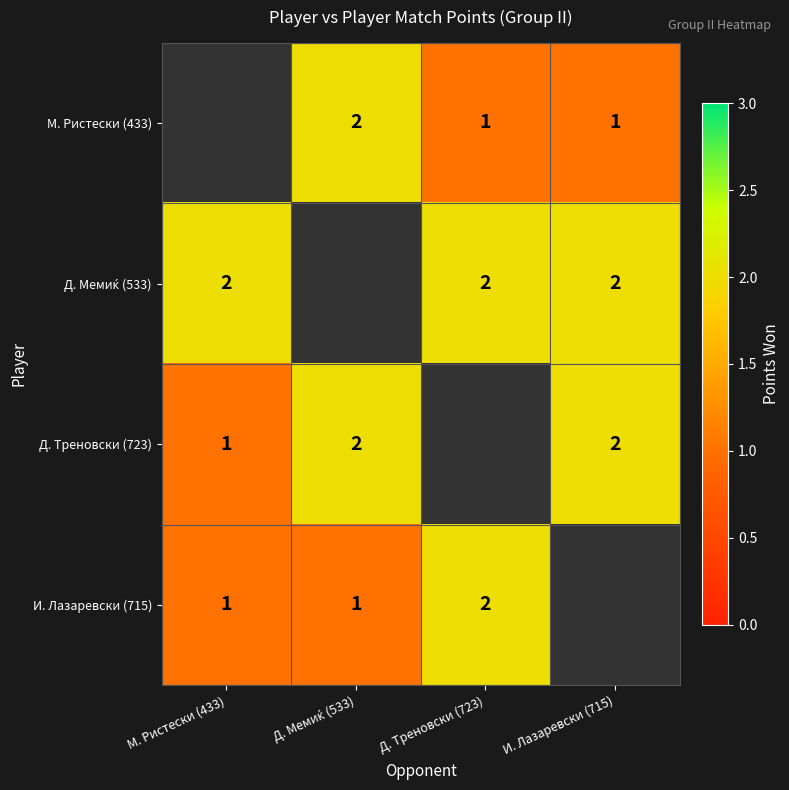

True or false: И. Лазаревски (715) has a value of 2.8 at Д. Треновски (723).

False